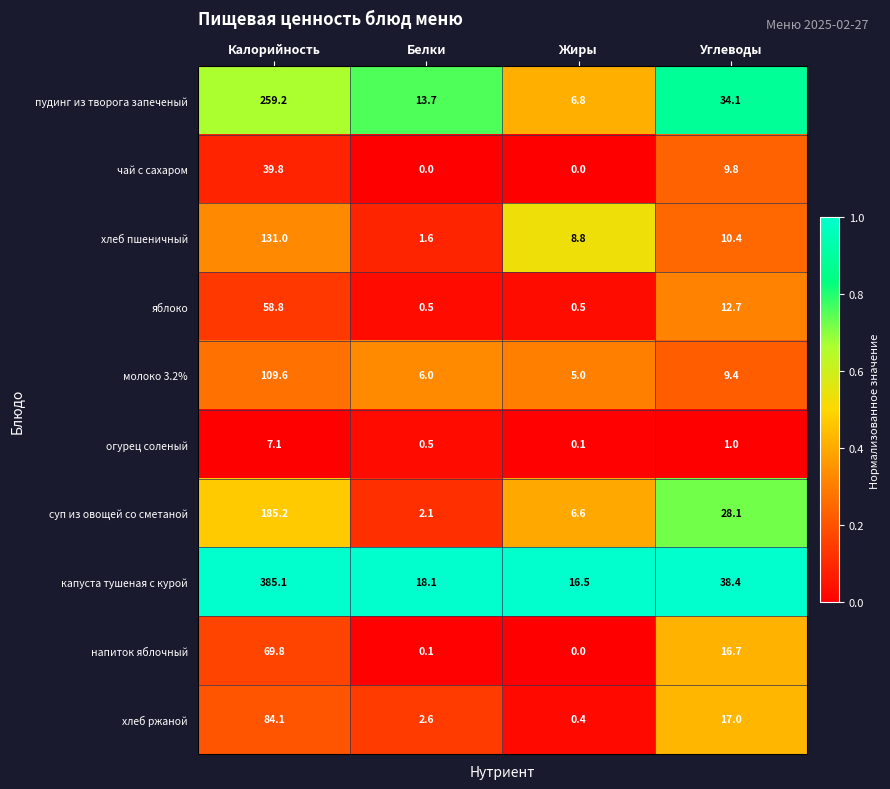

The огурец соленый series shows 12.2 at Калорийность. True or false?

False